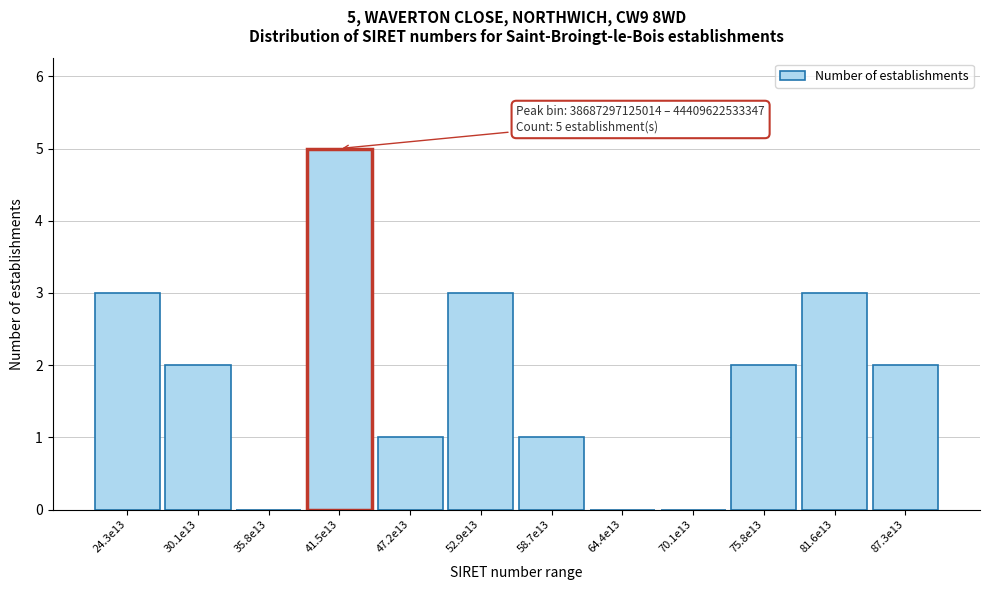

Reading left to right, transcribe all the data shown in this chart.

24.3e13=3	30.1e13=2	35.8e13=0	41.5e13=5	47.2e13=1	52.9e13=3	58.7e13=1	64.4e13=0	70.1e13=0	75.8e13=2	81.6e13=3	87.3e13=2